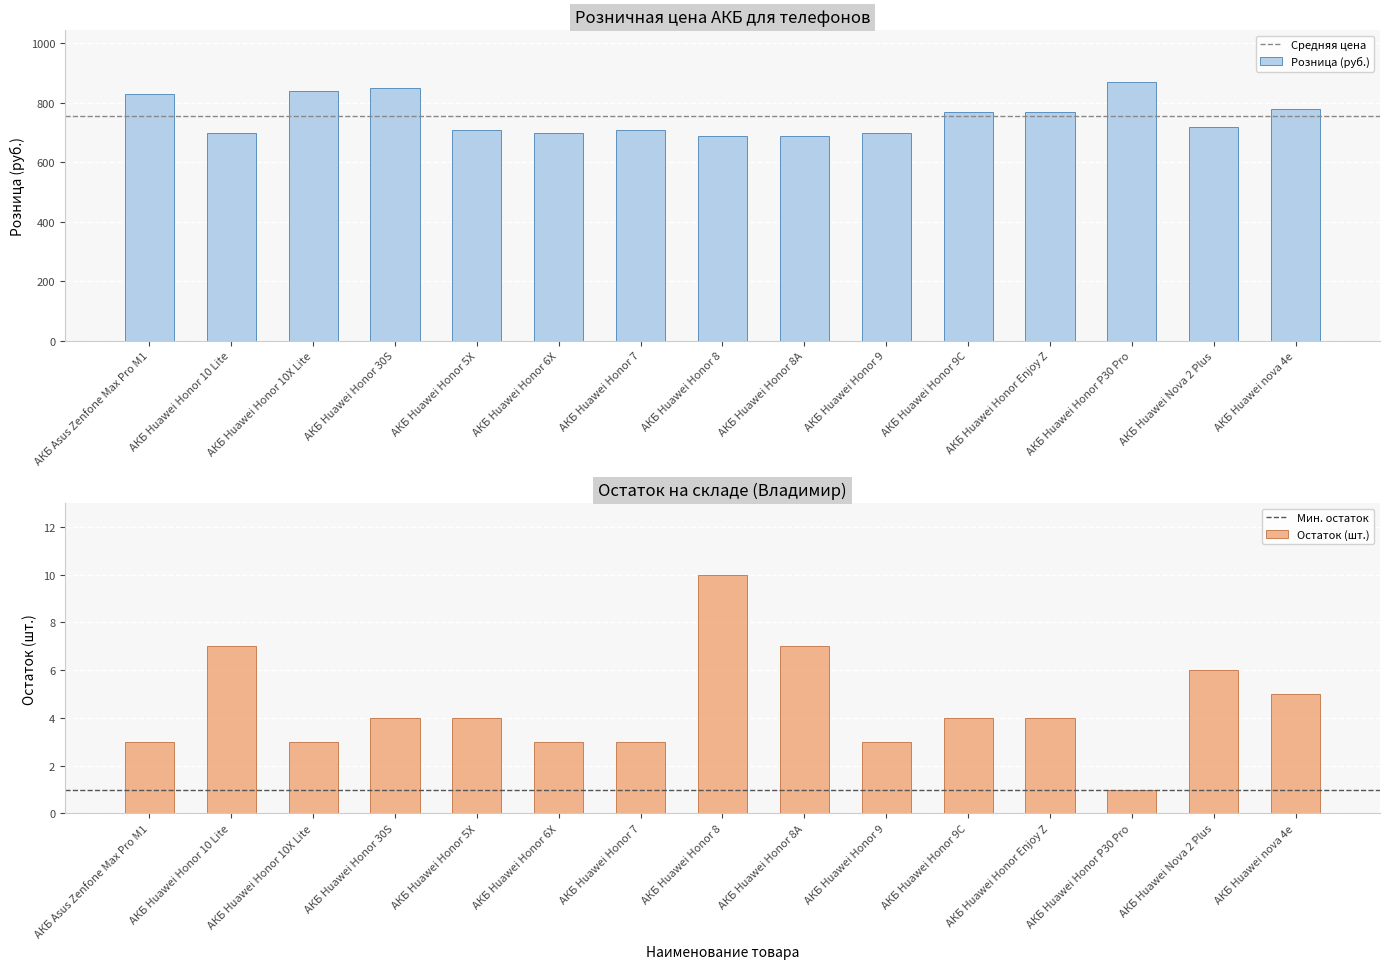

The value at АКБ Huawei Honor 10X Lite is 355. True or false?

False